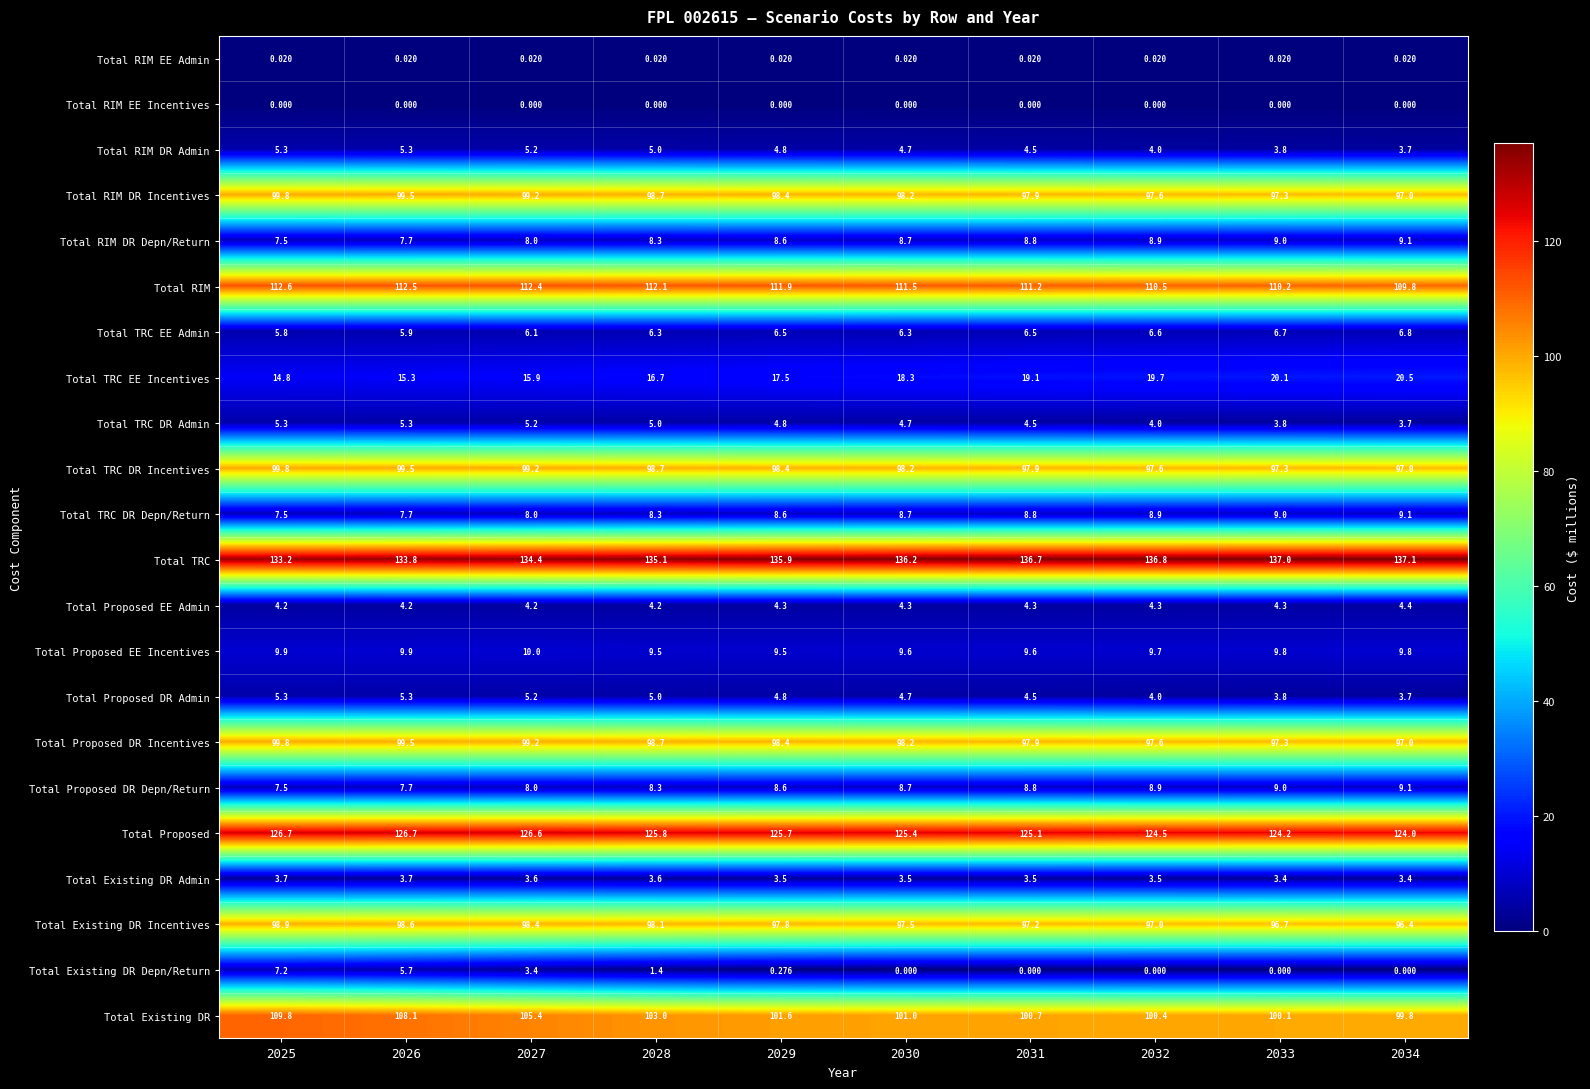

What is the spread (max minus min) of values at 2029?

135.9